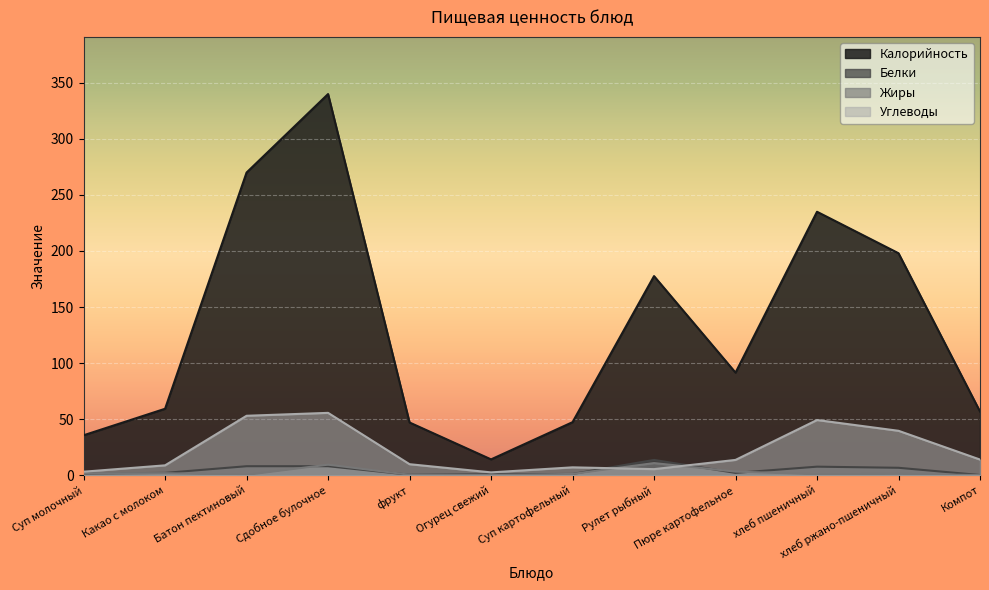

Reading right to left, extract all data points from this chart.

Калорийность: 56.8	198.0	235.0	91.5	177.6	47.3	14.1	47.0	340.0	270.0	59.3	35.6
Белки: 0.1	6.6	7.6	2.0	13.6	1.1	0.8	0.4	8.0	8.0	2.0	1.5
Жиры: 0.1	1.2	0.8	3.2	10.8	1.1	0.1	0.4	9.4	0.3	1.8	1.8
Углеводы: 13.9	39.6	49.2	13.6	5.4	7.0	2.5	9.8	55.6	53.0	8.8	3.1